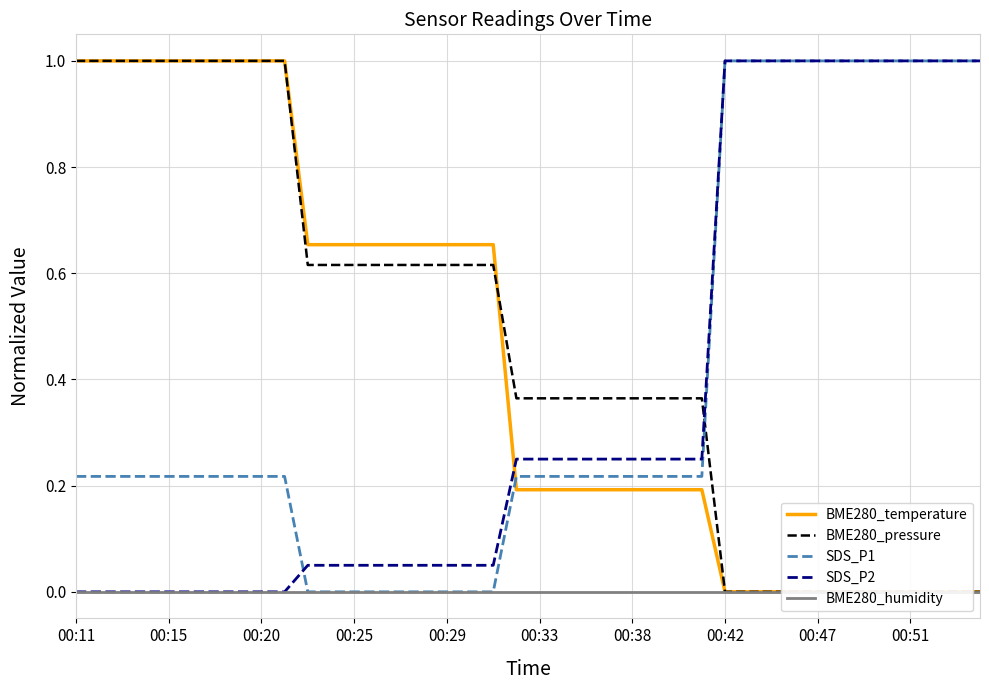

Where is BME280_humidity nearest to the value 0?

00:11